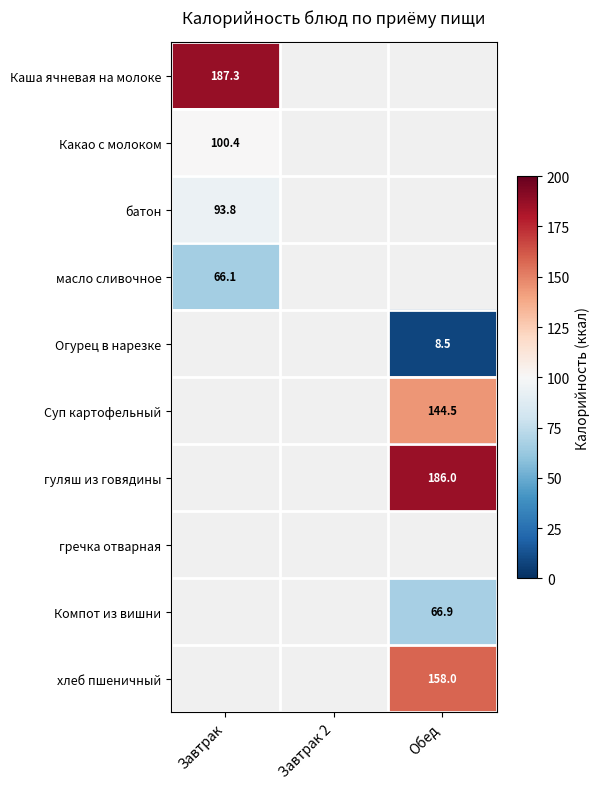

At how many categories does at least one series exceed 154?

2